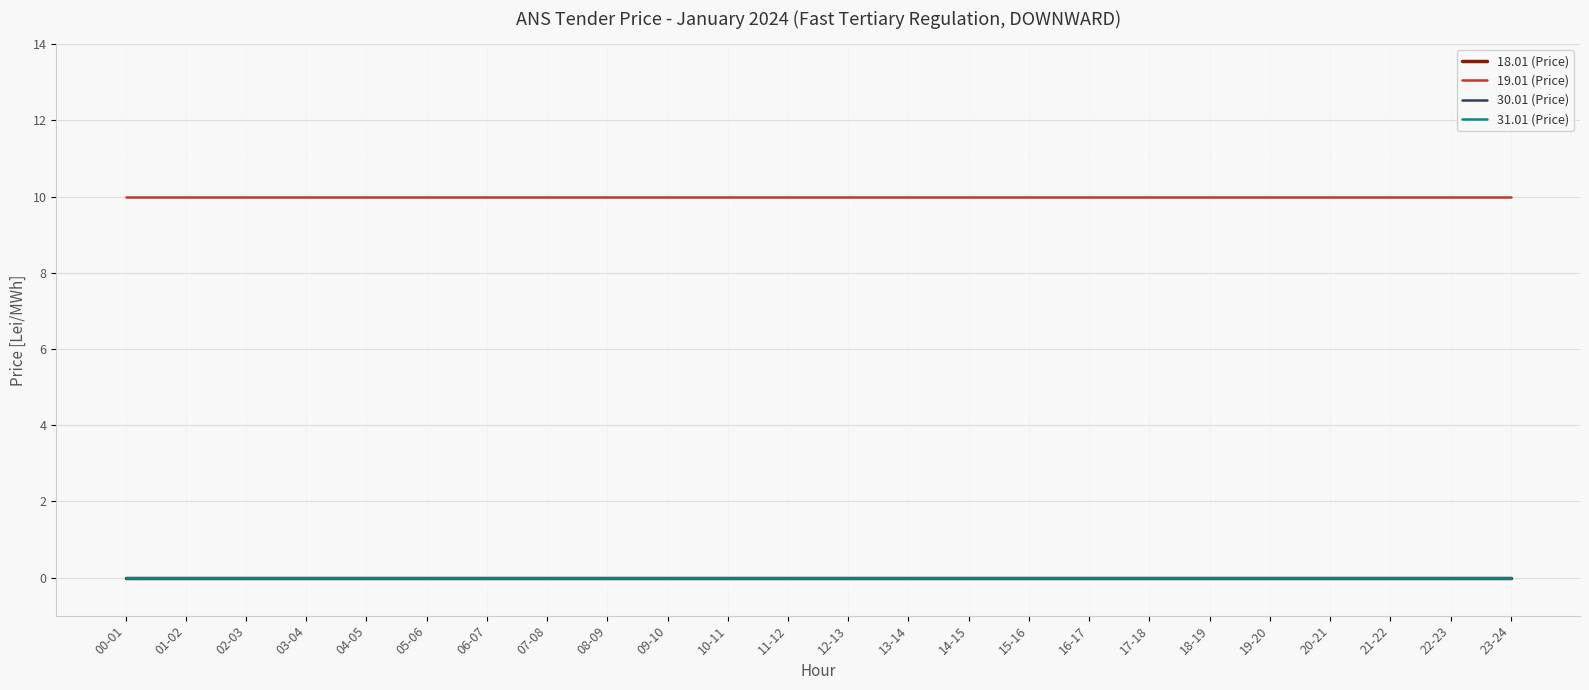

Is this an area chart (filled region under the line)?

No